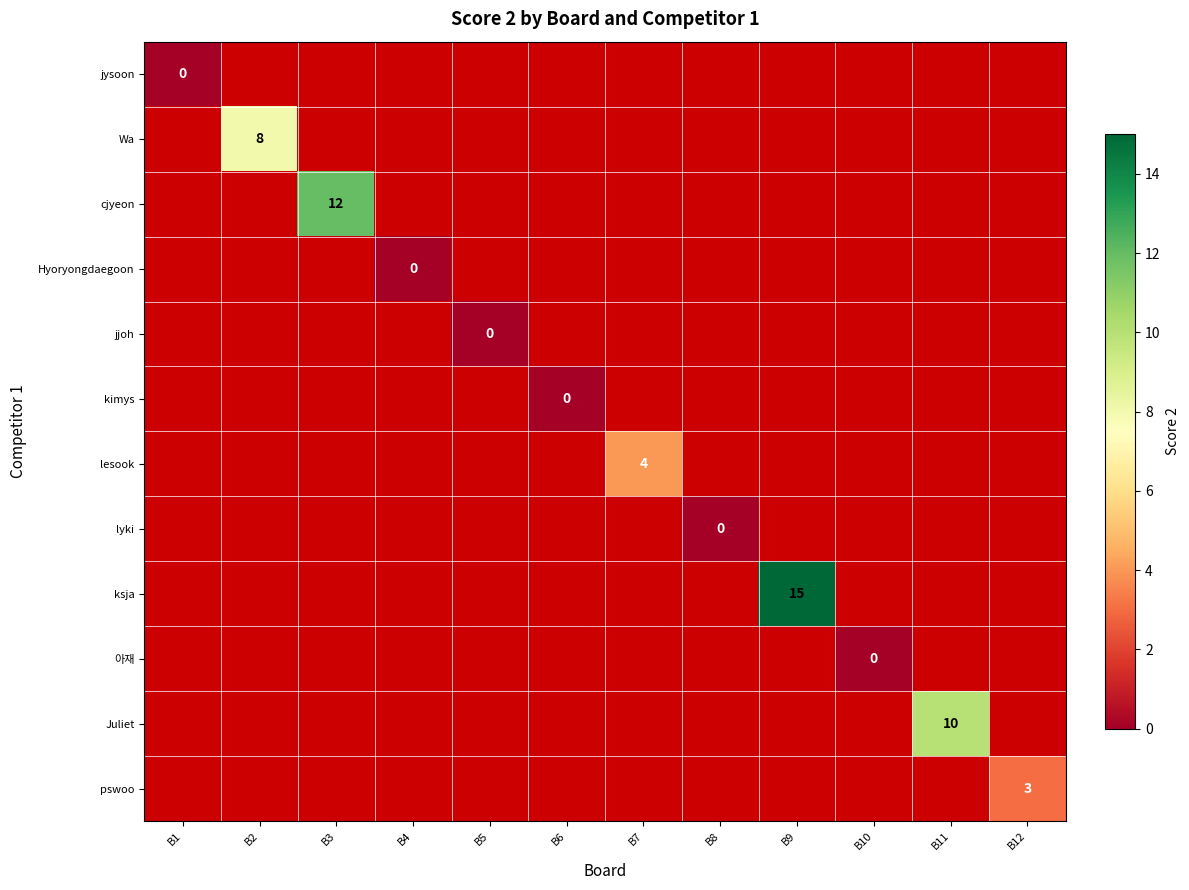

List the labels in order of Wa value, smallest first.

B1, B2, B3, B4, B5, B6, B7, B8, B9, B10, B11, B12